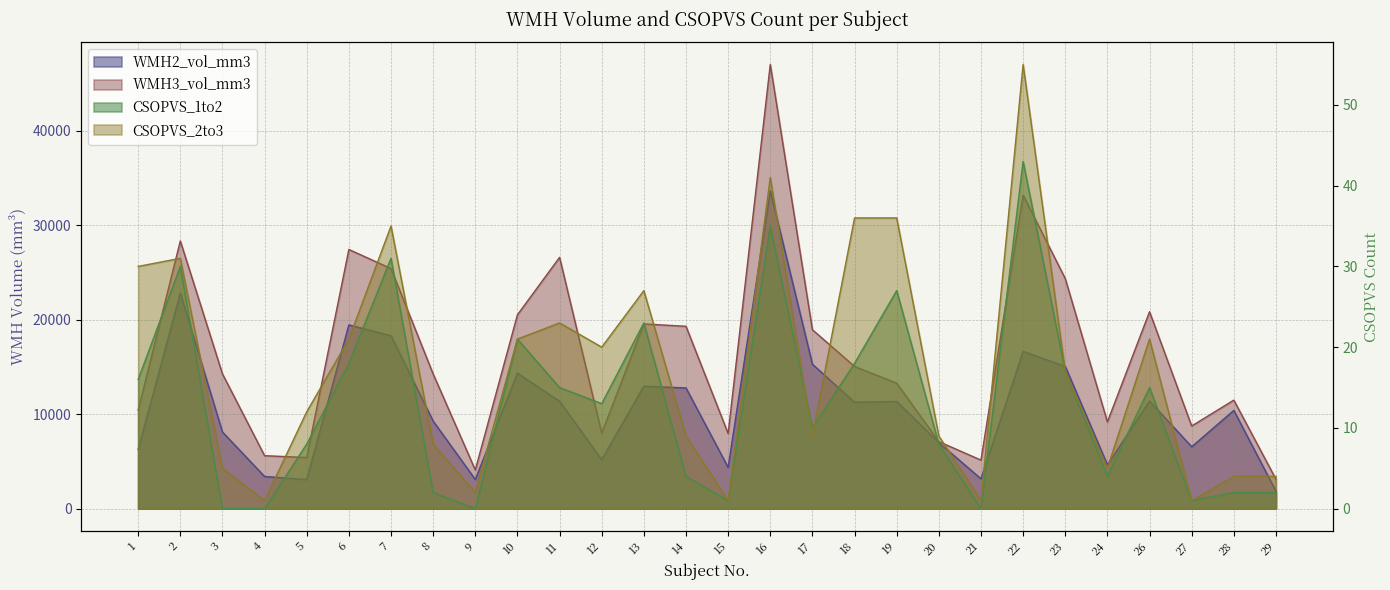

Which category has the lowest value in the CSOPVS_2to3 series?

4